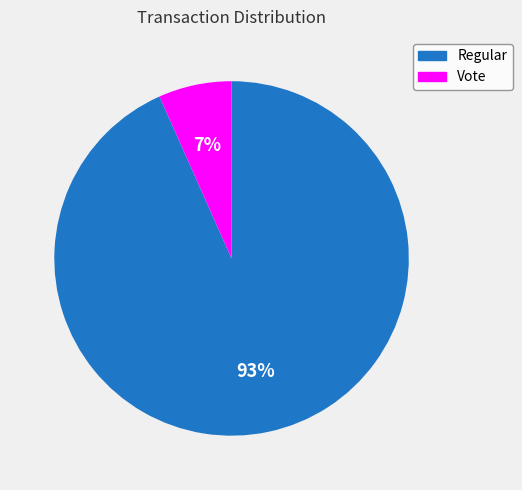

Which slice is the largest?

Regular